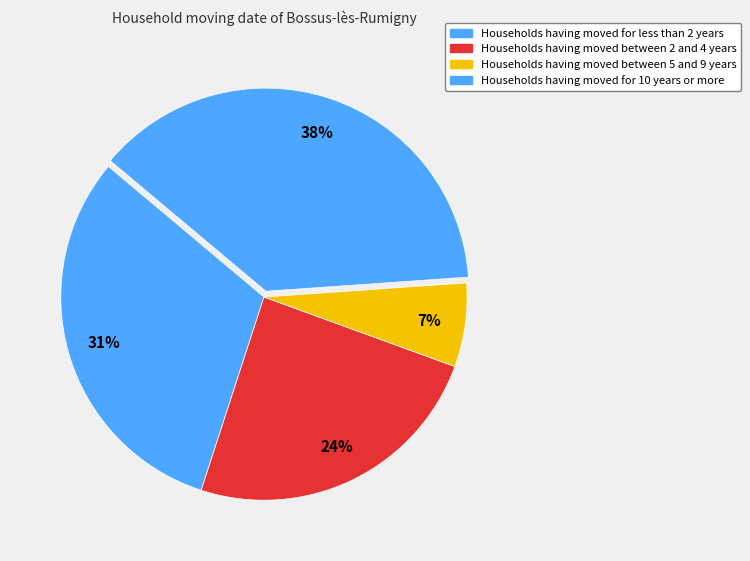

Count the number of slices in the pie.

4